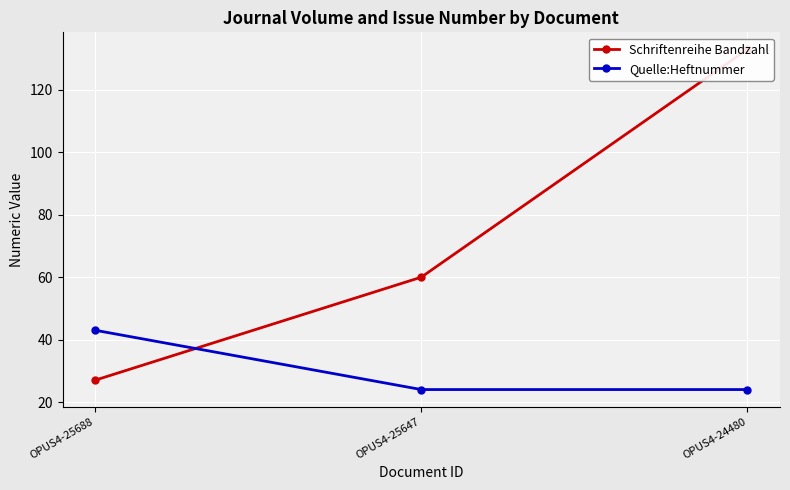

Is it true that Quelle:Heftnummer equals 43 at OPUS4-25688?

True